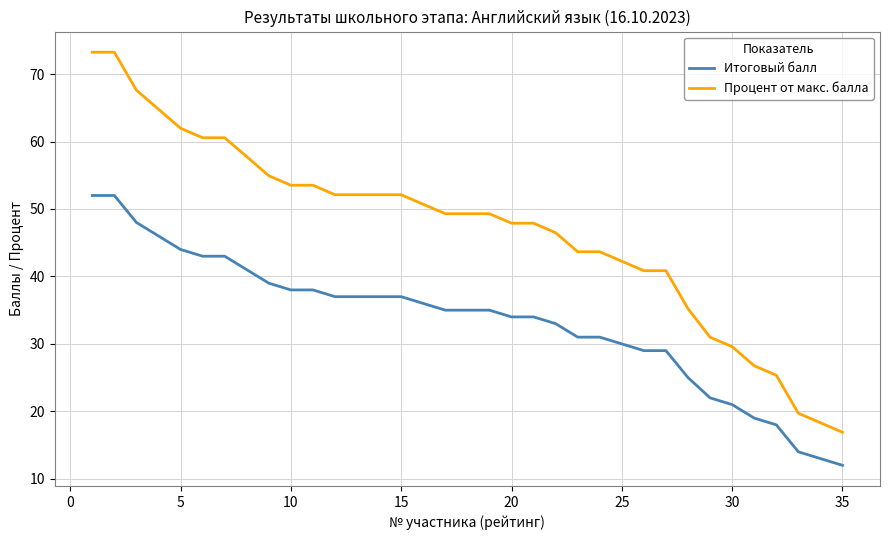

Rank the series by their average value, from highest to lowest.

Процент от макс. балла, Итоговый балл